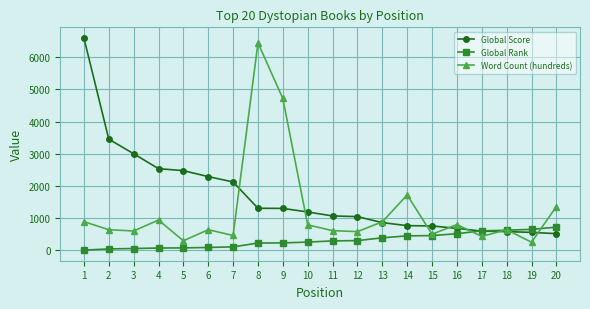

List the series in order of their overall mean, highest first.

Global Score, Word Count (hundreds), Global Rank